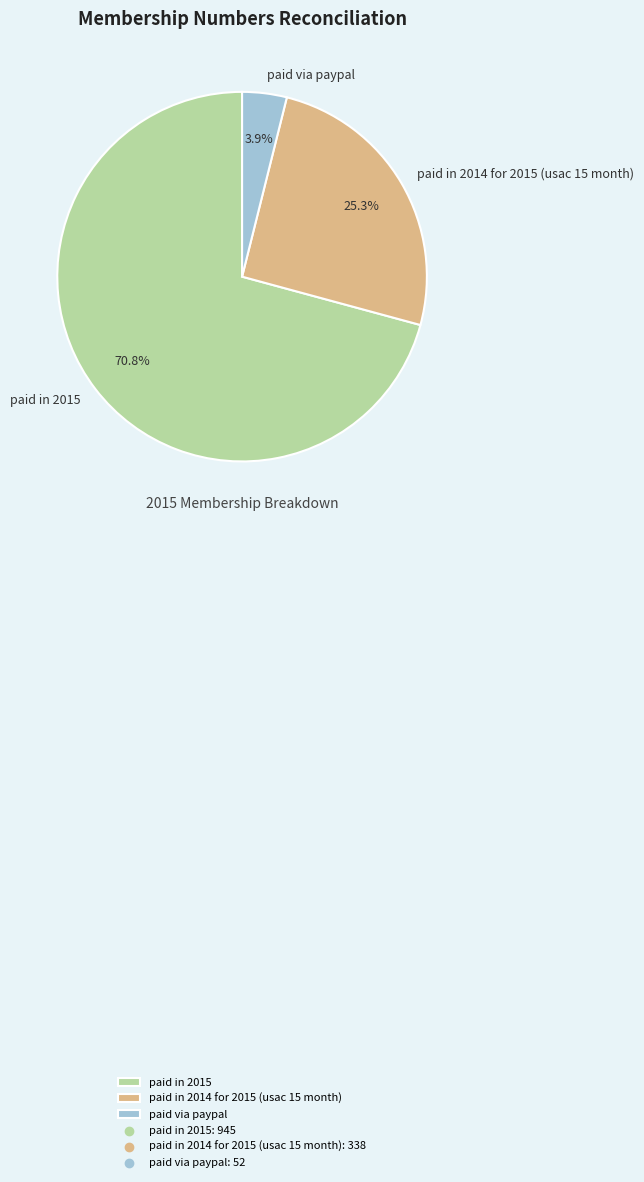

Combined, do paid in 2015 and paid via paypal account for over 50%?

Yes